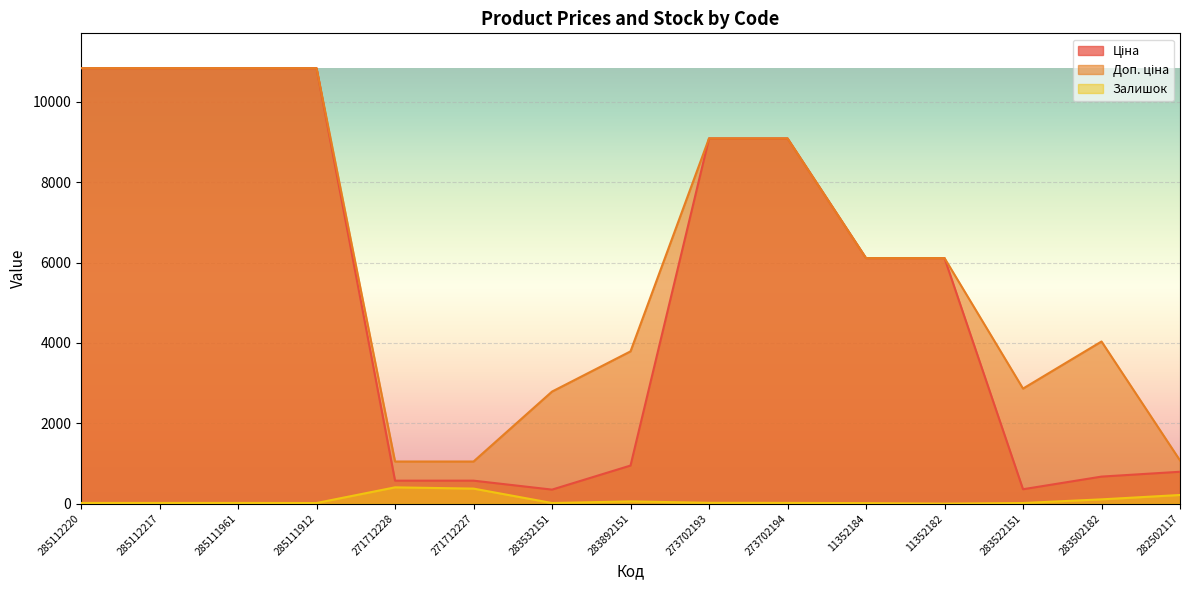

How many data points in Залишок are above 17?

7